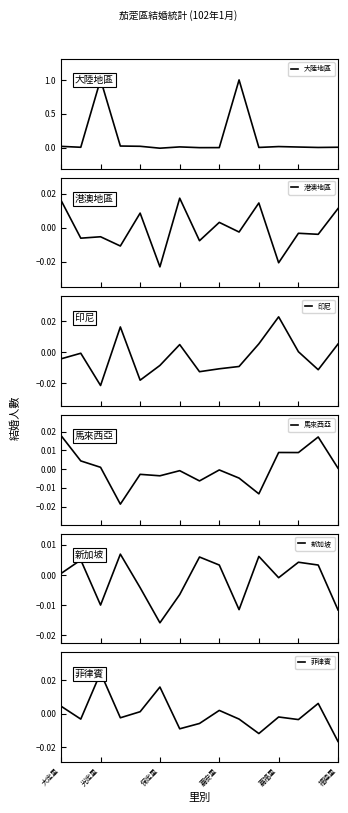

How many interior local peaks does the 印尼 series have?

4